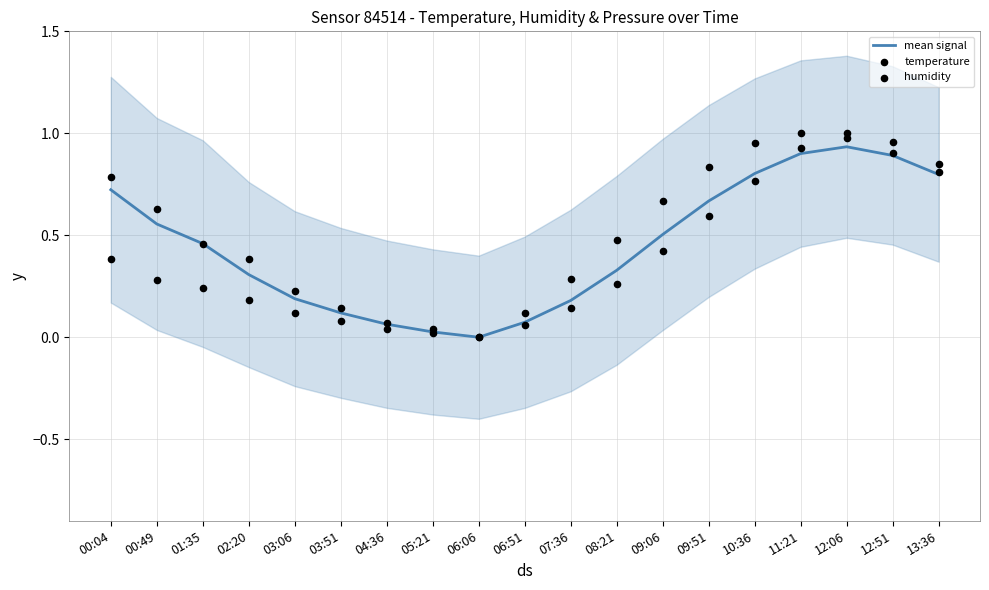

Which series contains the lowest Y value?

mean signal